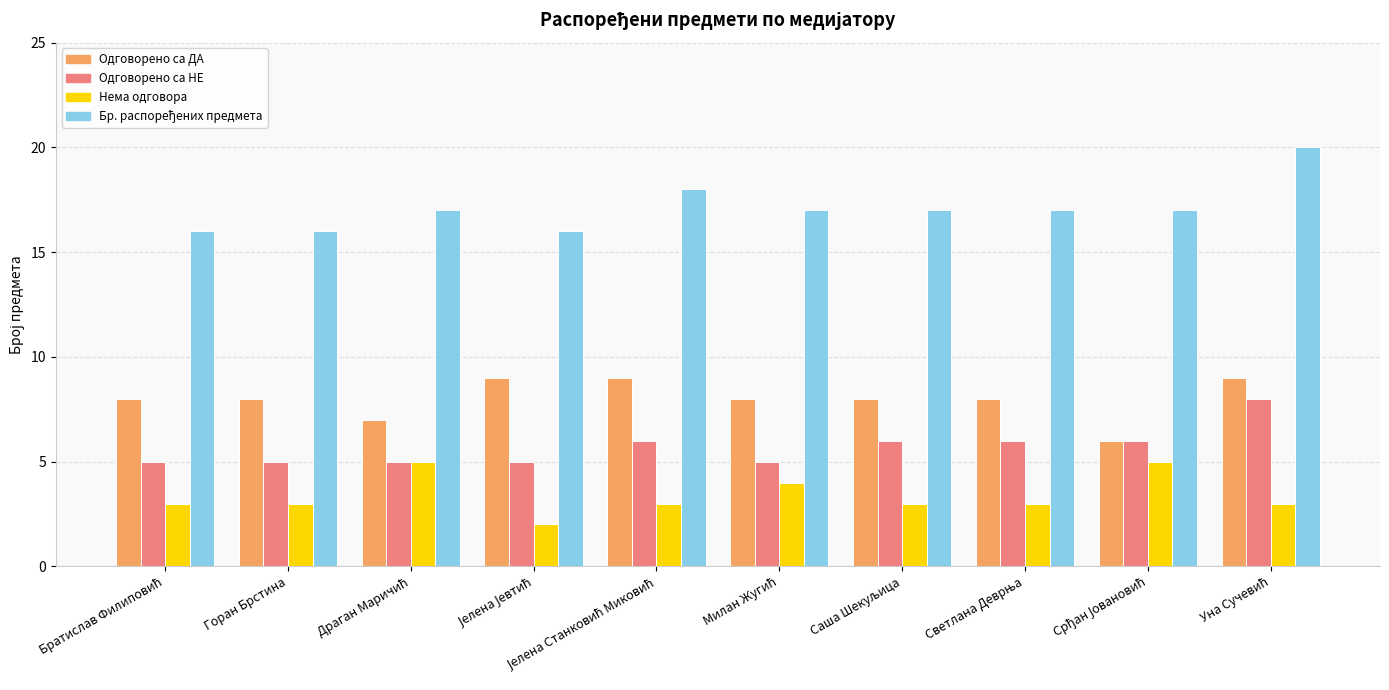

What is the maximum value shown in the chart?

20